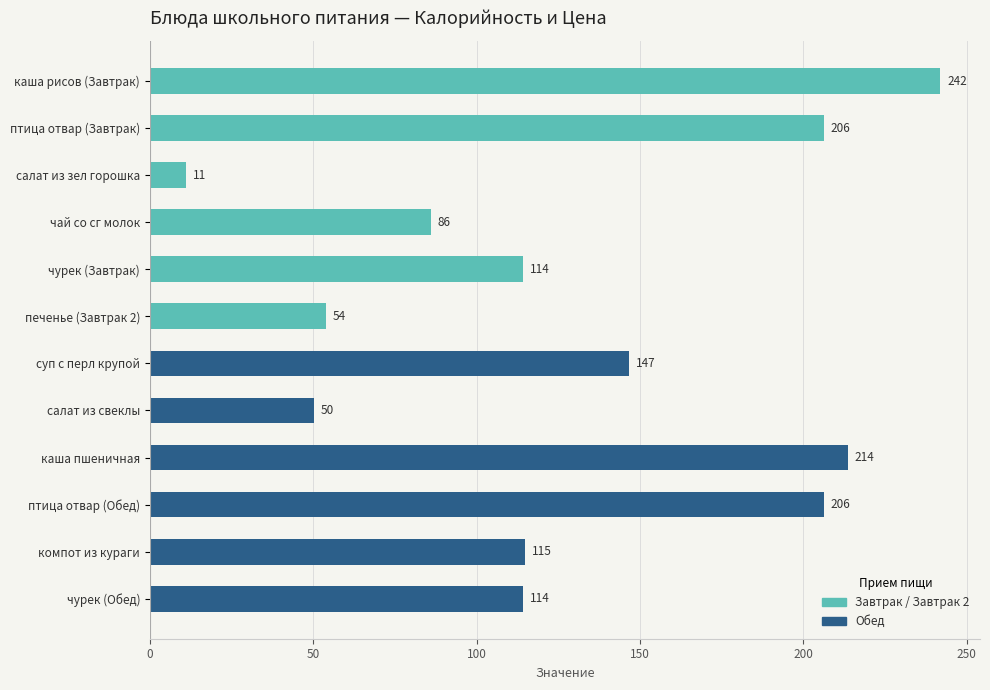

At which category does the chart reach its peak across all series?

каша рисов (Завтрак)